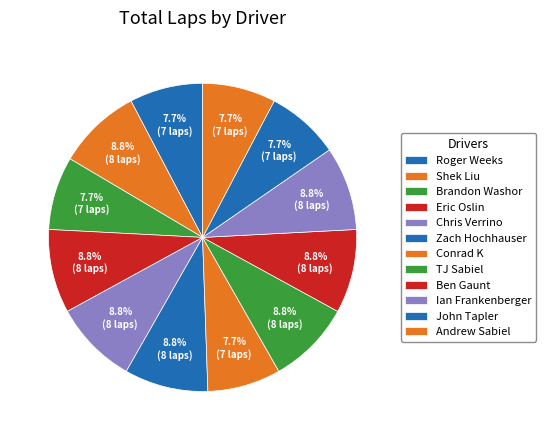

Count the number of slices in the pie.

12